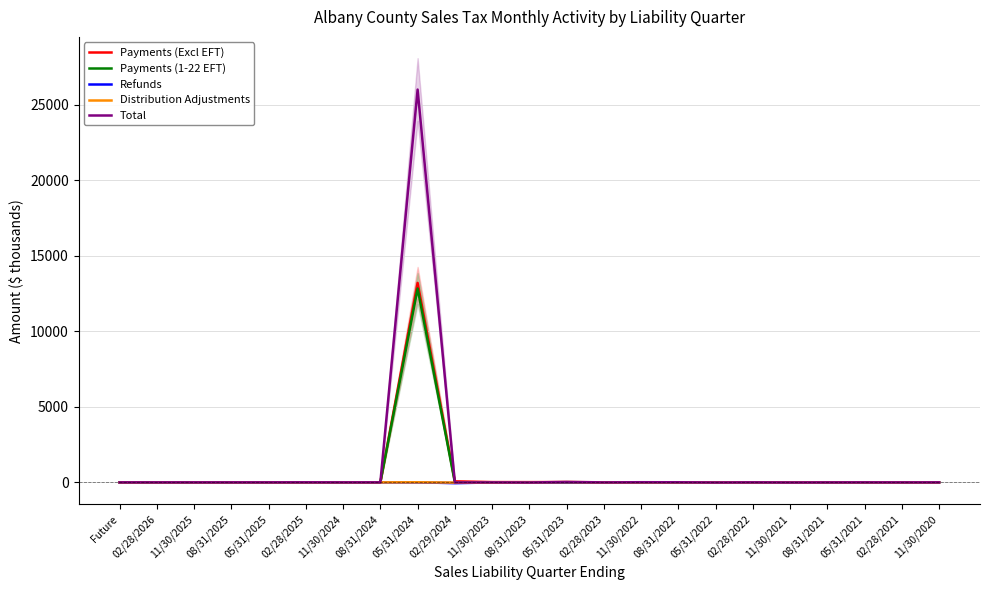

At which category is the sum across all series the highest?

05/31/2024